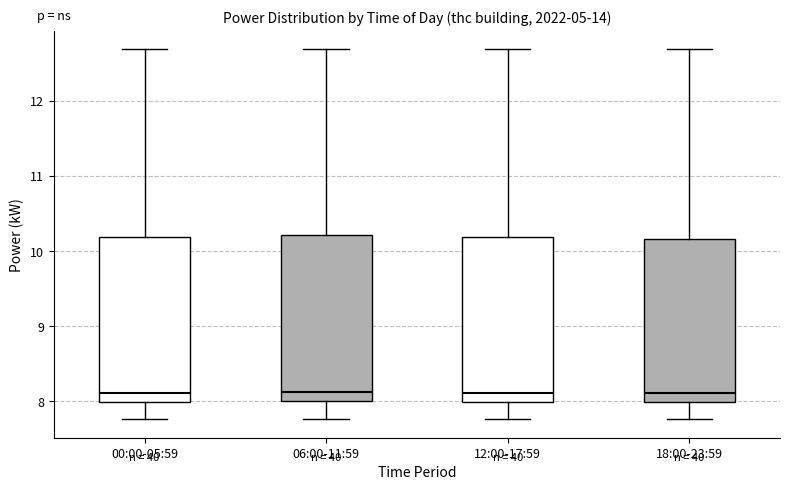

Reading left to right, read every box against the y-axis: the position of its median line, the range the box covers, and the ends of its whiskers. The values are not printed on the chart, so give them approximately, as read against the axis.

00:00-05:59: median 8.1, box 8.0 to 10.2, whiskers 7.8 to 12.7
06:00-11:59: median 8.1, box 8.0 to 10.2, whiskers 7.8 to 12.7
12:00-17:59: median 8.1, box 8.0 to 10.2, whiskers 7.8 to 12.7
18:00-23:59: median 8.1, box 8.0 to 10.2, whiskers 7.8 to 12.7